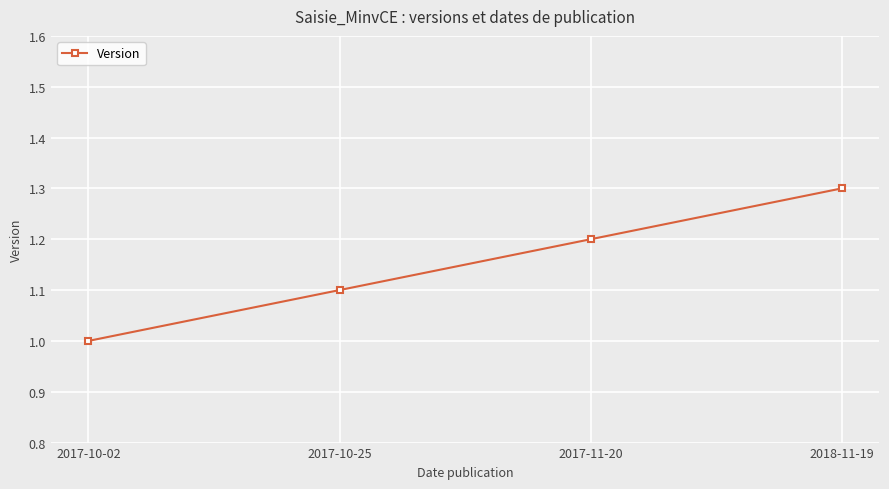

Rank the categories by value from highest to lowest.

2018-11-19, 2017-11-20, 2017-10-25, 2017-10-02